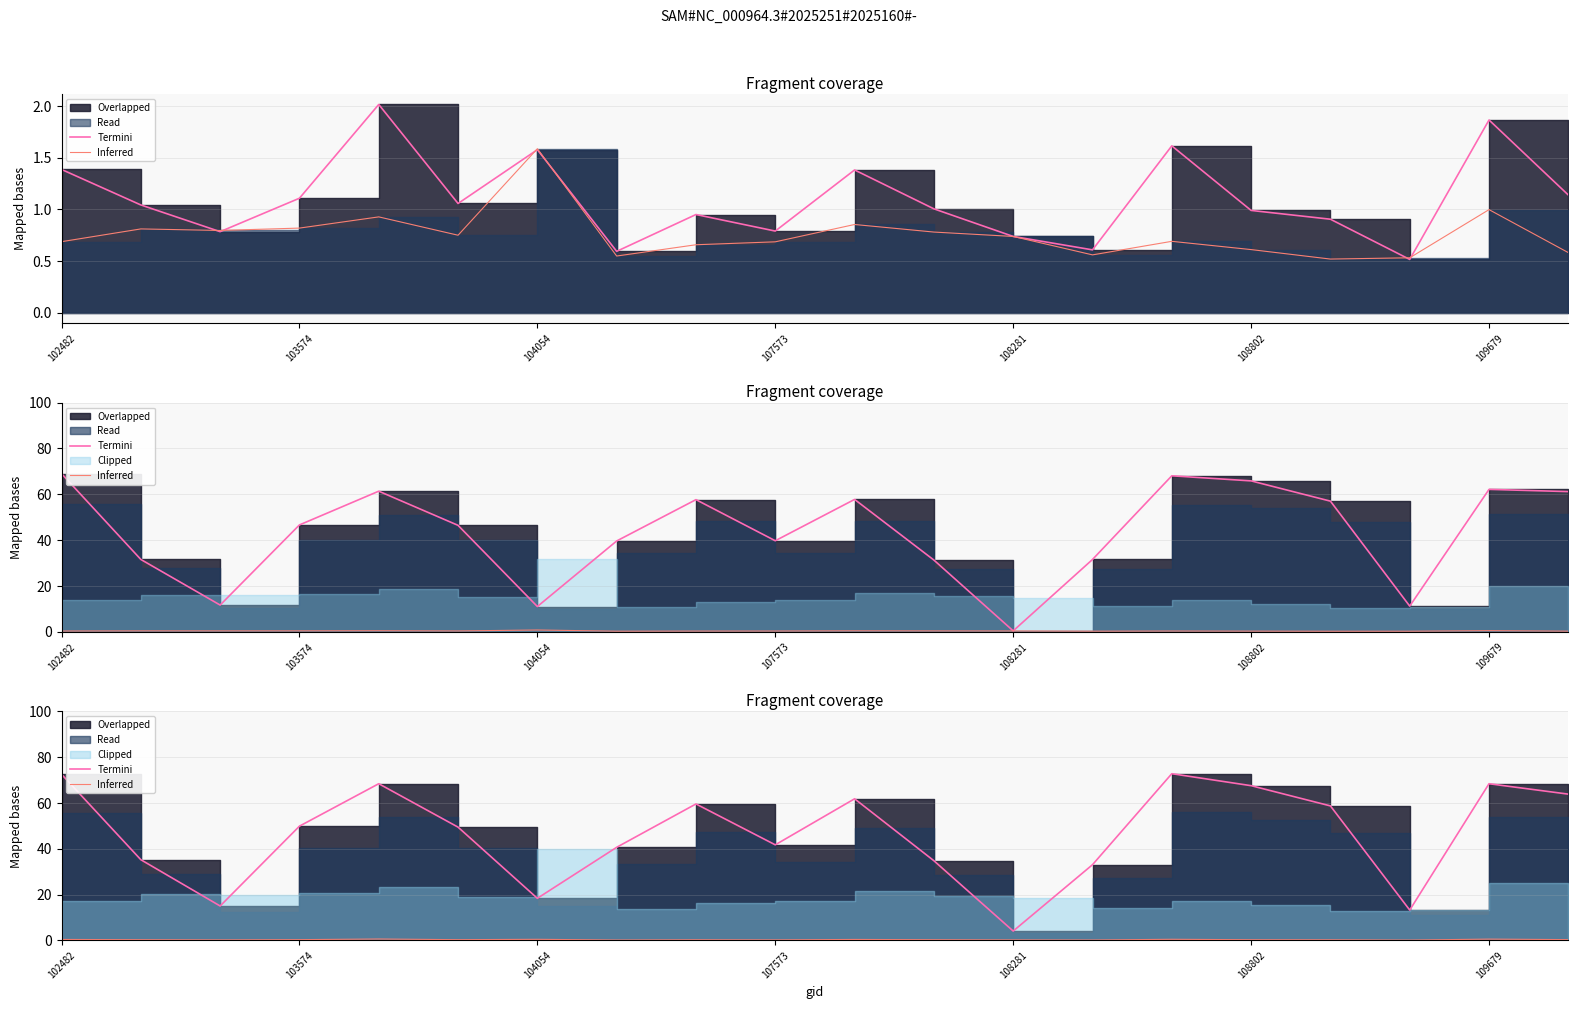

What is the lowest value of the Inferred series?

0.2